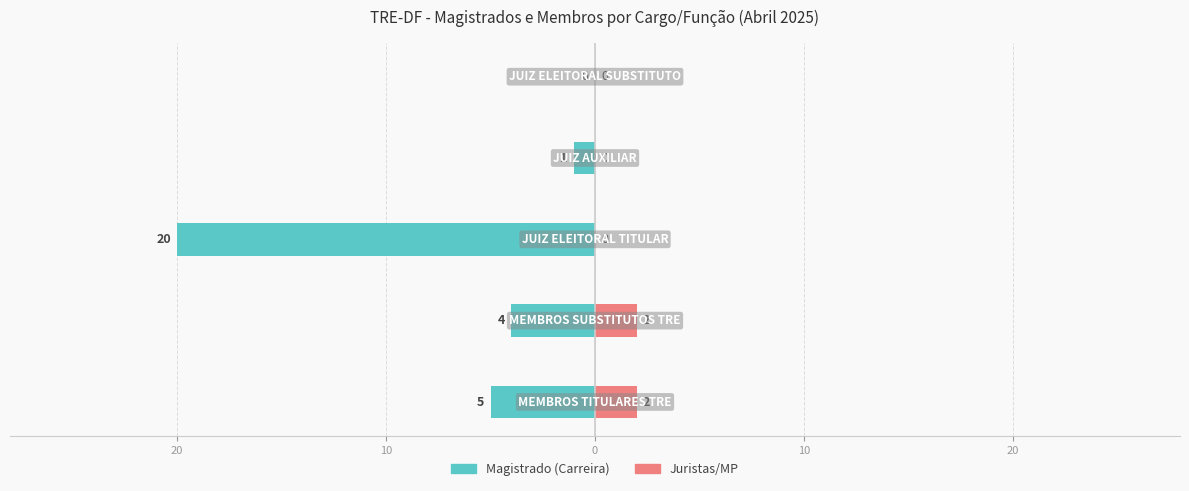

True or false: Magistrado (Carreira) has a value of -1 at 0.

False